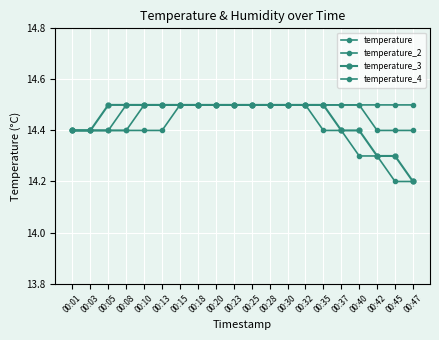

Count the number of categories in the chart.

20